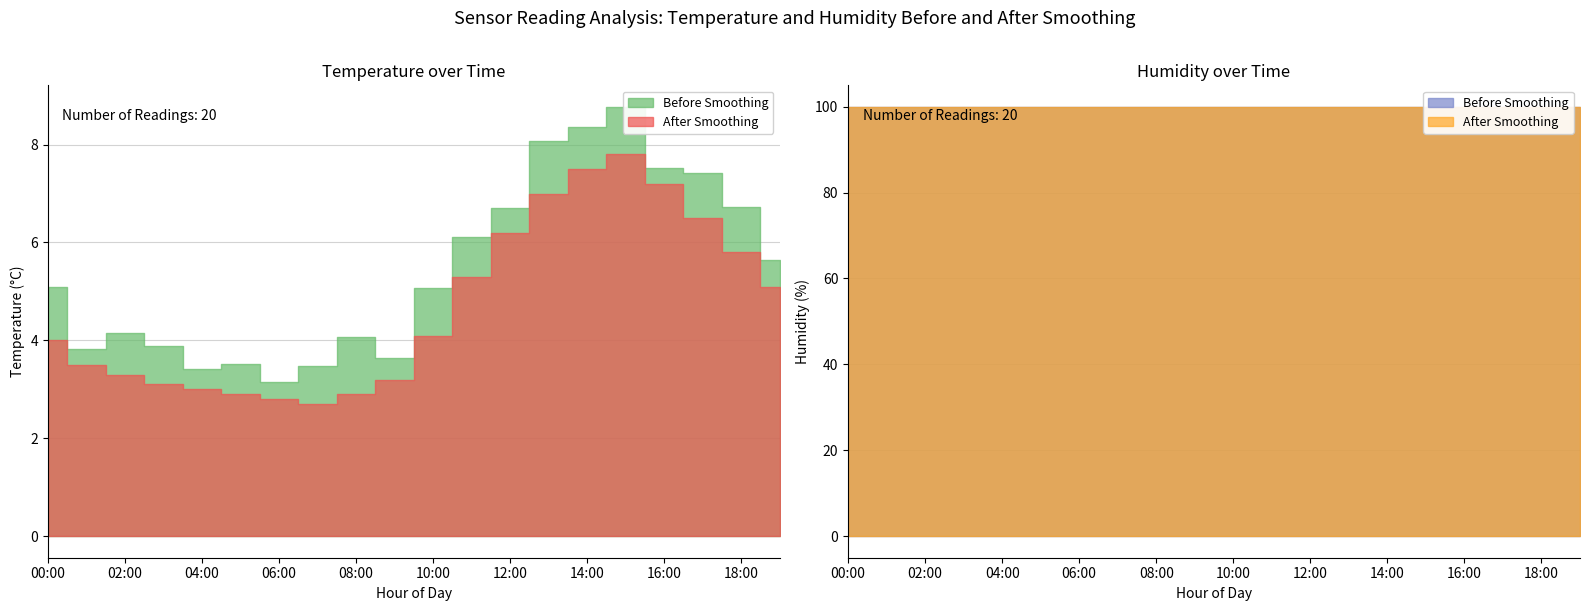

Reading left to right, extract all data points from this chart.

temperature: 4.0	3.5	3.3	3.1	3.0	2.9	2.8	2.7	2.9	3.2	4.1	5.3	6.2	7.0	7.5	7.8	7.2	6.5	5.8	5.1
humidity: 99.9	99.9	99.9	99.9	99.9	99.9	99.9	99.9	99.9	99.9	99.9	99.9	99.9	99.9	99.9	99.9	99.9	99.9	99.9	99.9